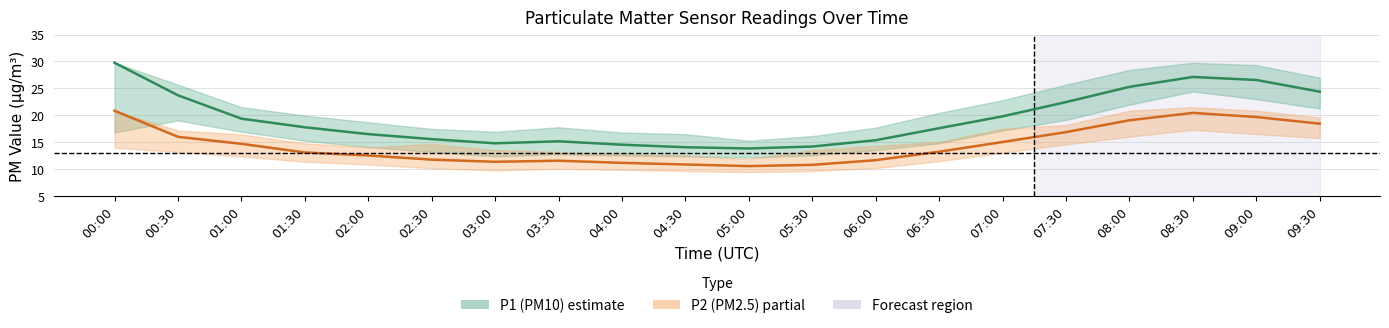

What is the difference between the second highest and second lowest values in the P2 (PM2.5) series?

9.6